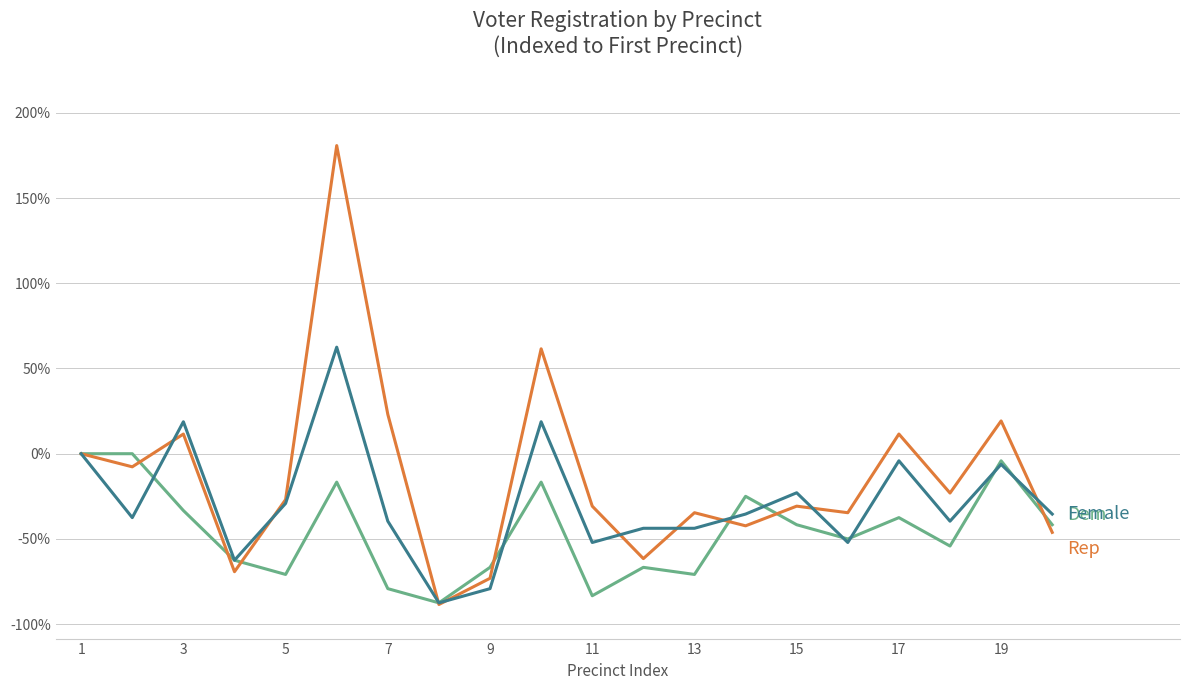

What is the smallest value displayed?

-88.5